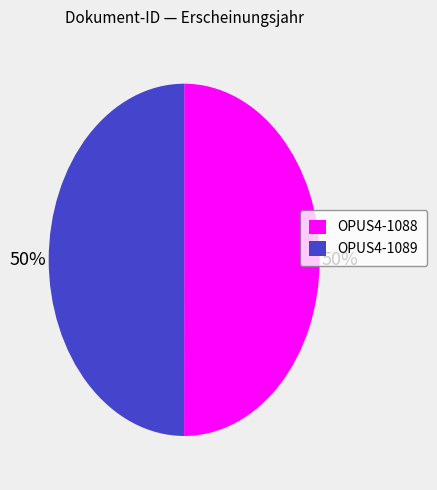

To the nearest percent, what portion does OPUS4-1089 represent?

50%